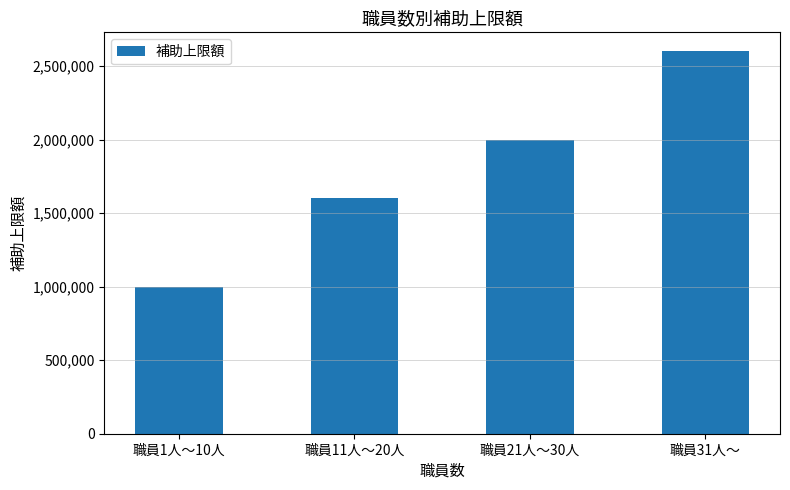

Between 職員21人～30人 and 職員1人～10人, which is larger?

職員21人～30人